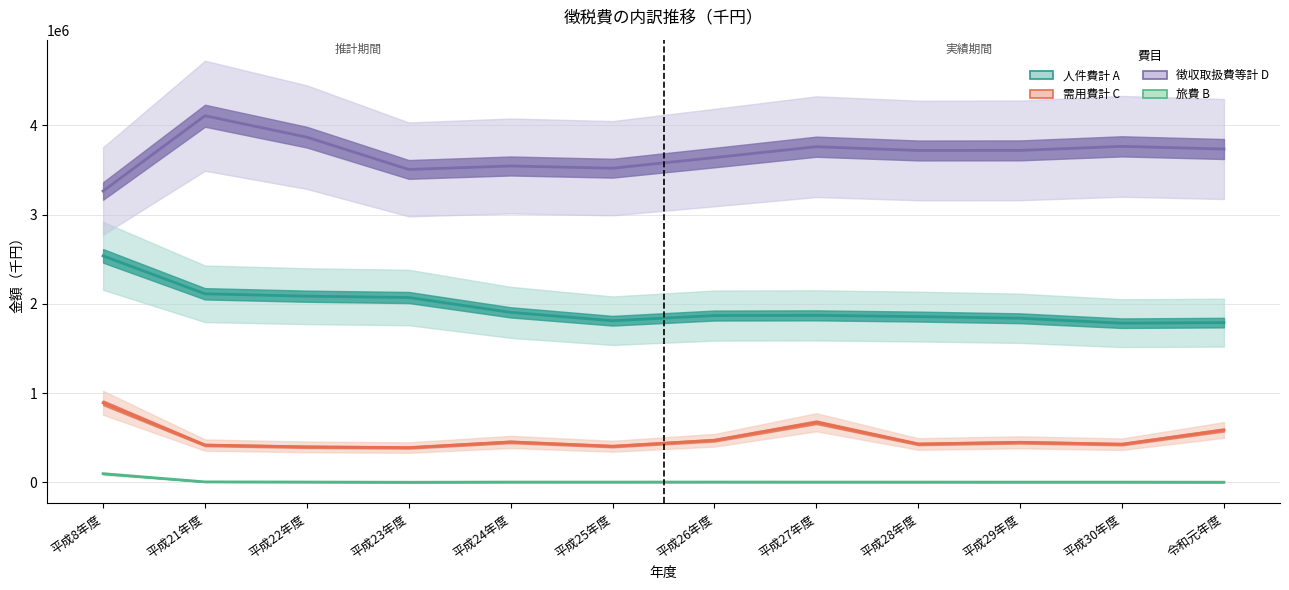

How many interior local valleys does the 需用費計 C series have?

4